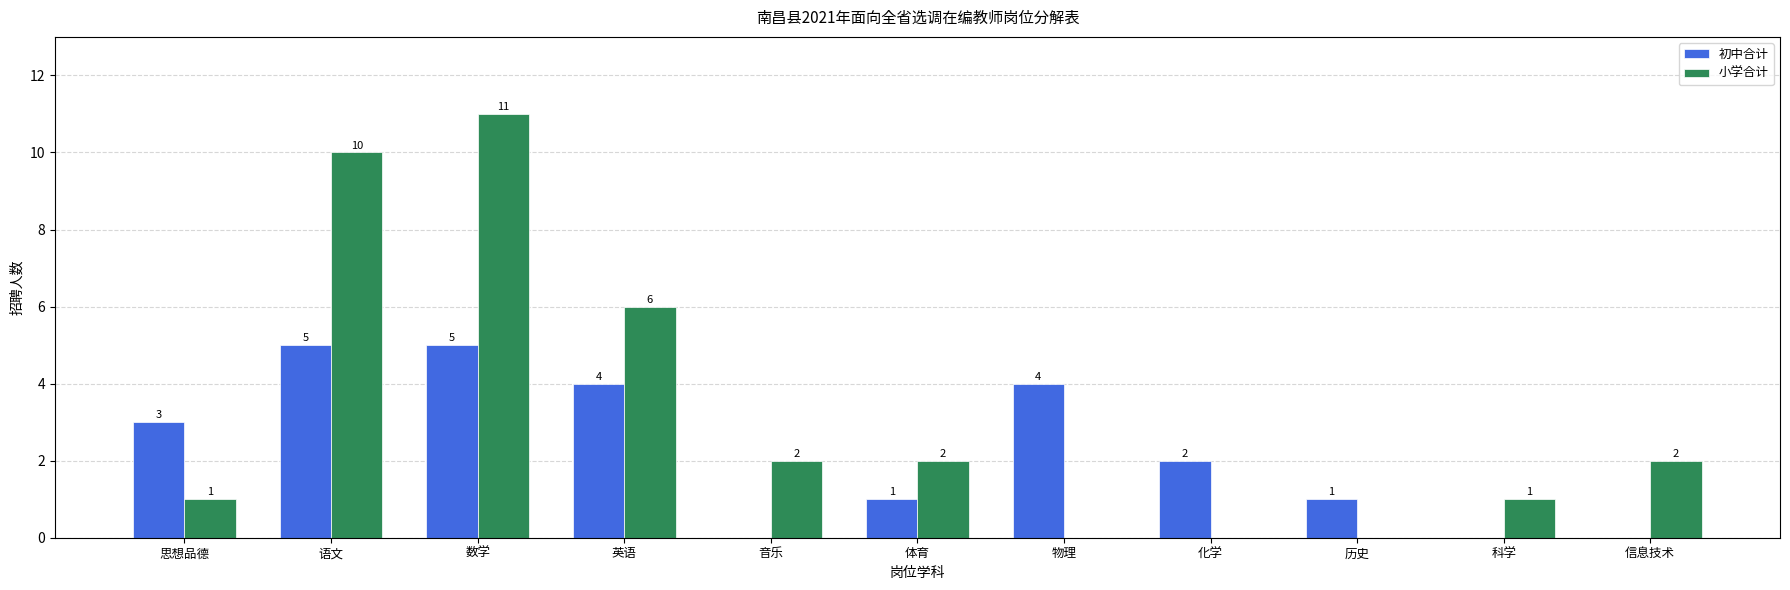

What is the maximum value shown in the chart?

11